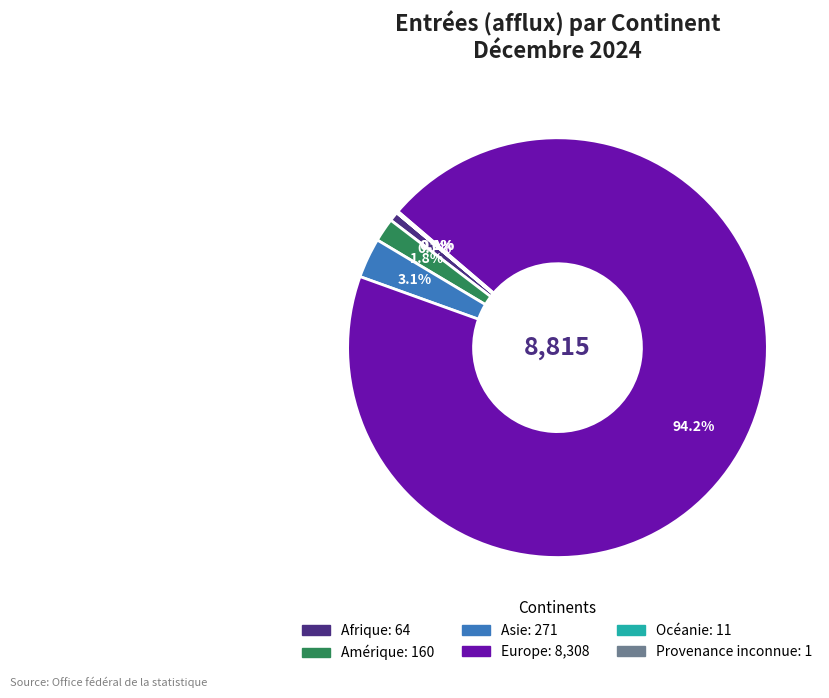

To the nearest percent, what is the average slice percentage?

17%